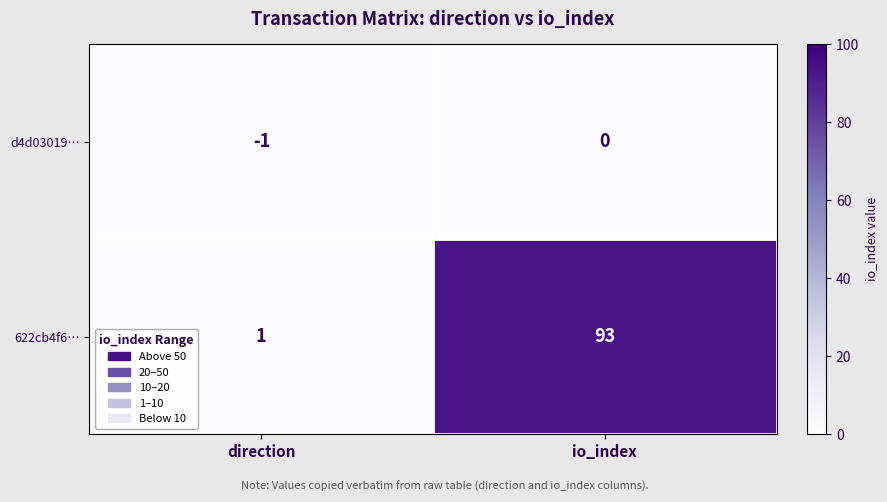

What is the highest value of the 622cb4f6… series?

93